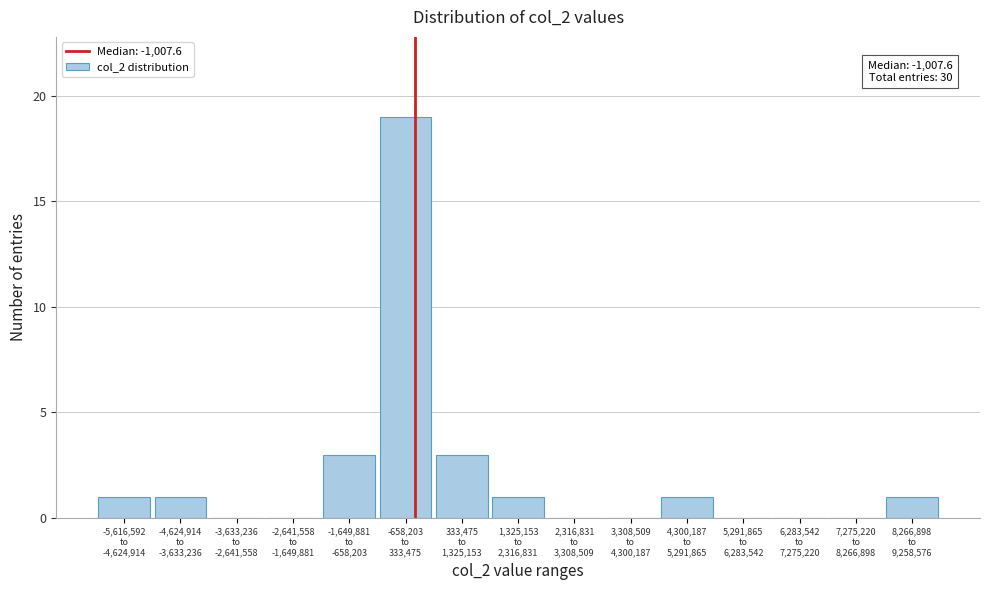

What is the greatest value displayed?

19